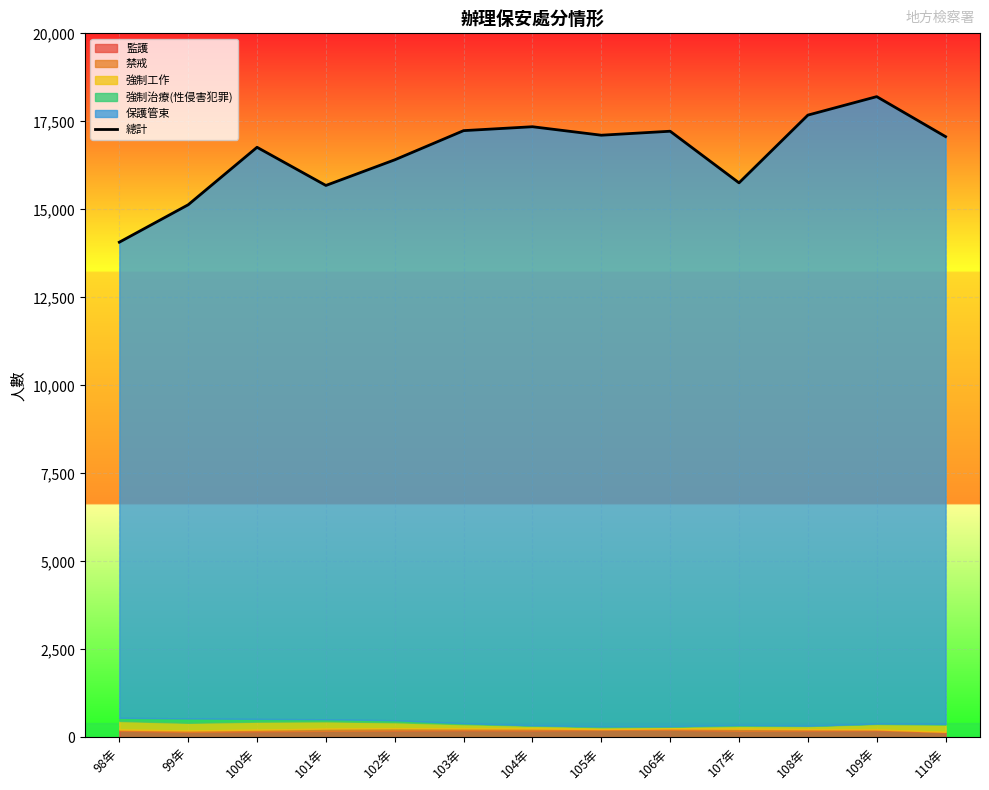

What is the label of the 1st point from the left?

98年